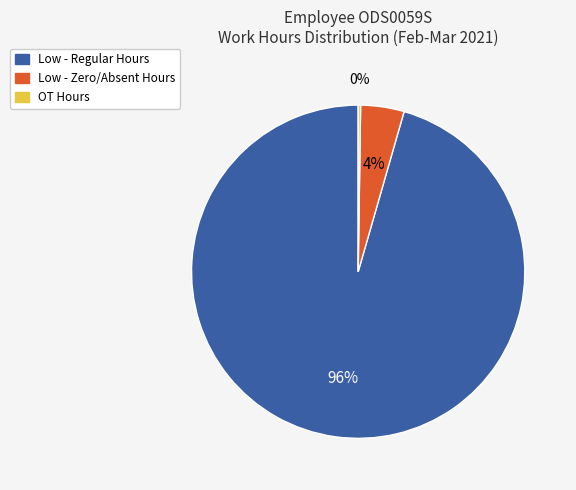

Which category has the biggest portion of the pie?

Low - Regular Hours